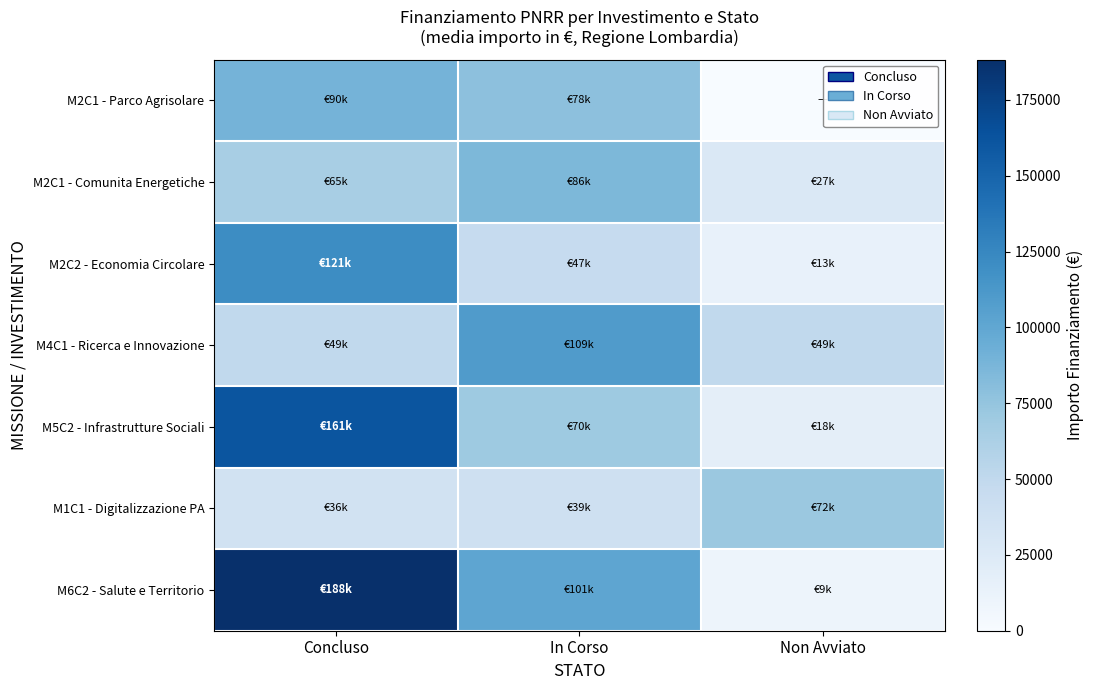

List the series in order of their peak value, lowest first.

M1C1 - Digitalizzazione PA, M2C1 - Comunita Energetiche, M2C1 - Parco Agrisolare, M4C1 - Ricerca e Innovazione, M2C2 - Economia Circolare, M5C2 - Infrastrutture Sociali, M6C2 - Salute e Territorio